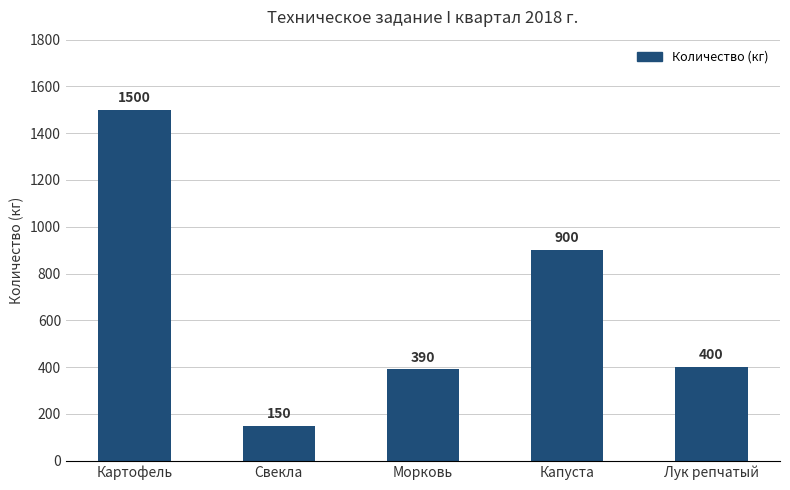

Reading left to right, what are all the values shown in this chart?

1500	150	390	900	400